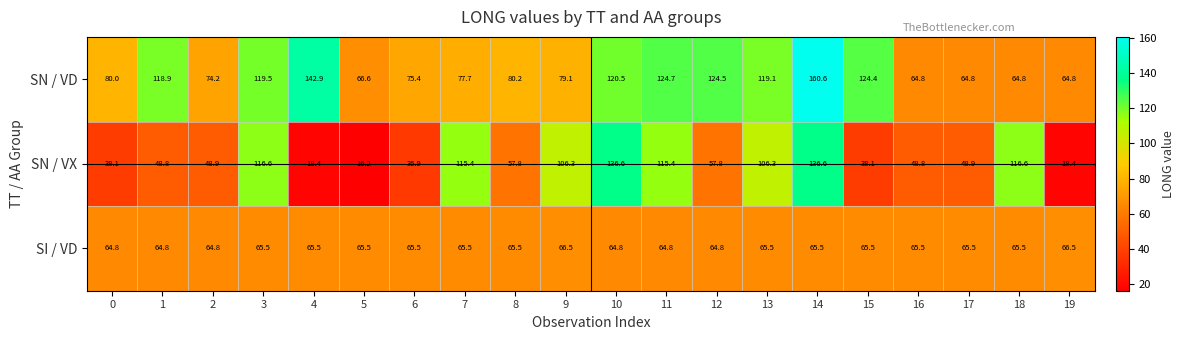

True or false: SN / VD has a value of 273.4 at 14.

False